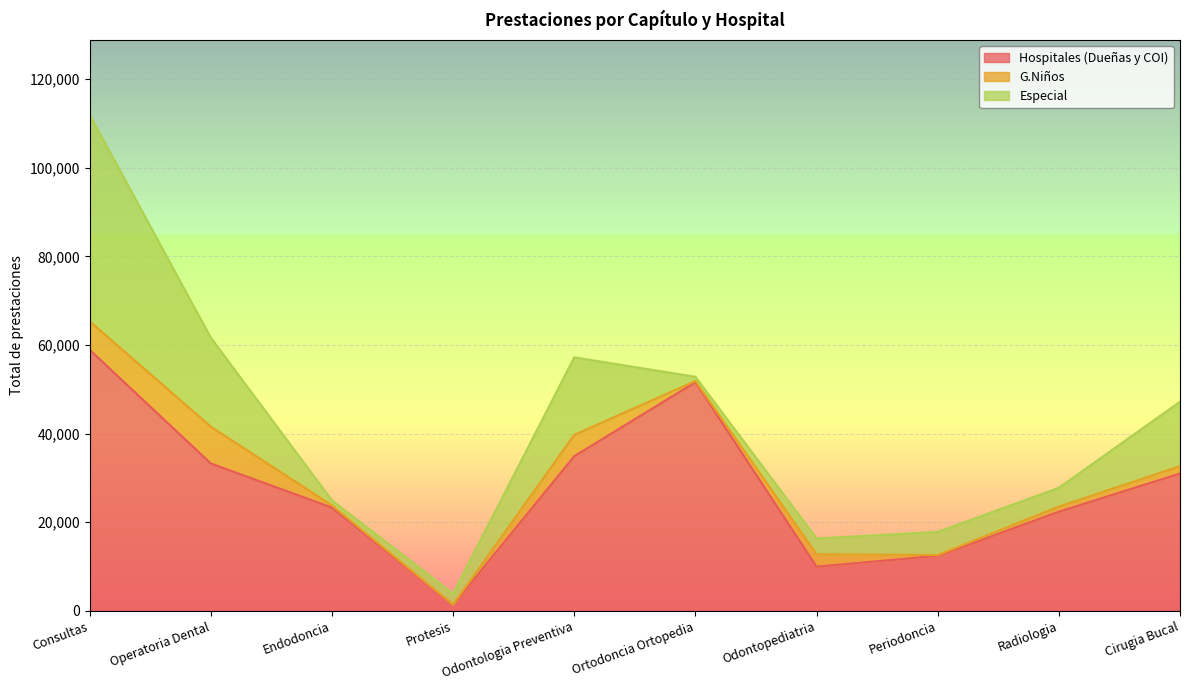

How many interior local valleys does the Hospitales (Dueñas y COI) series have?

2